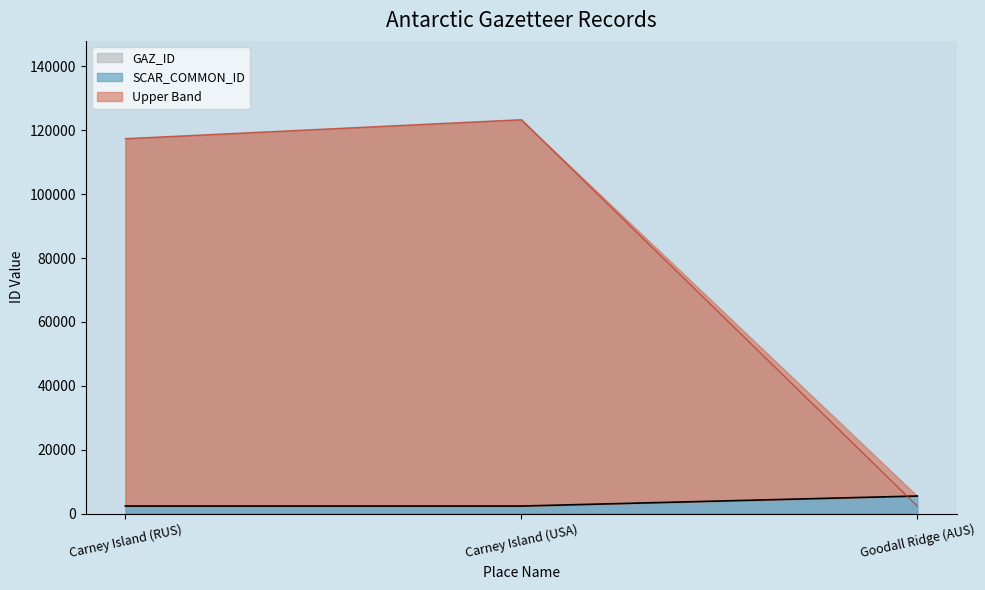

The value of GAZ_ID at Goodall Ridge (AUS) is 2343. True or false?

True